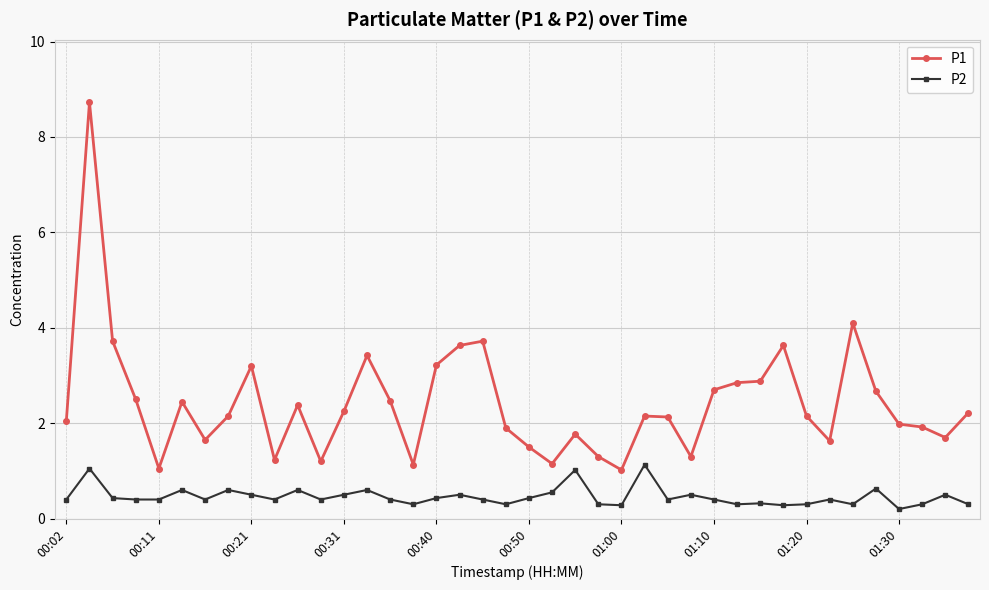

What is the value of the P2 point at the 7th from the left?

0.4